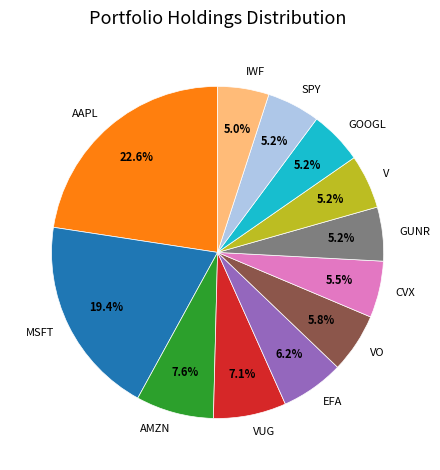

Which slice is the largest?

AAPL